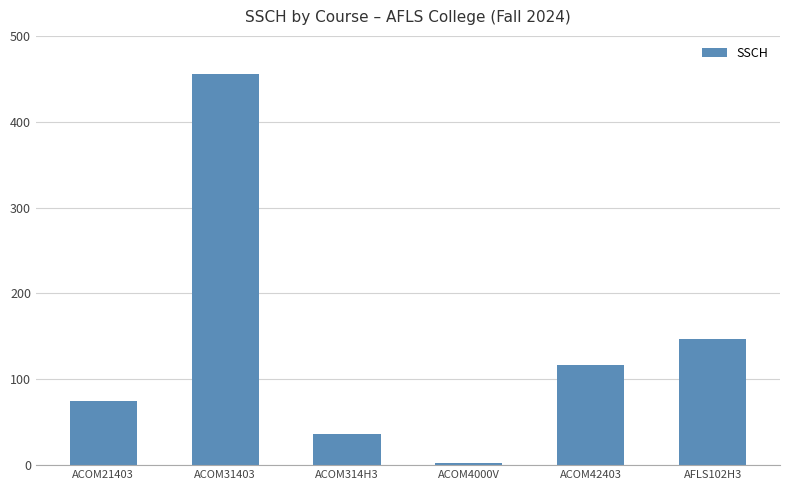

The chart shows a value of 3 at ACOM4000V. True or false?

True